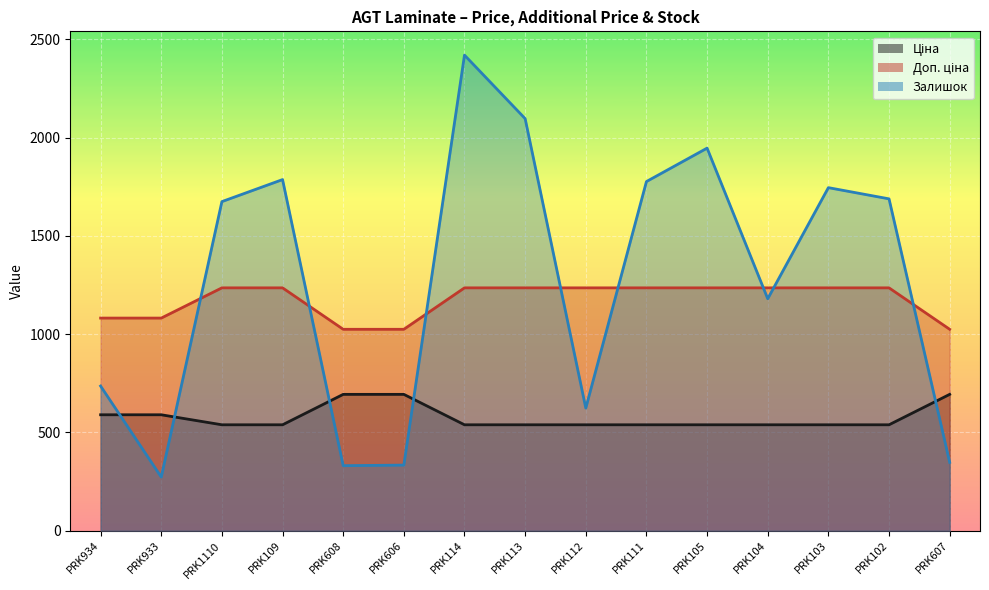

What is the difference between the maximum and second lowest values in the Залишок series?

2088.0